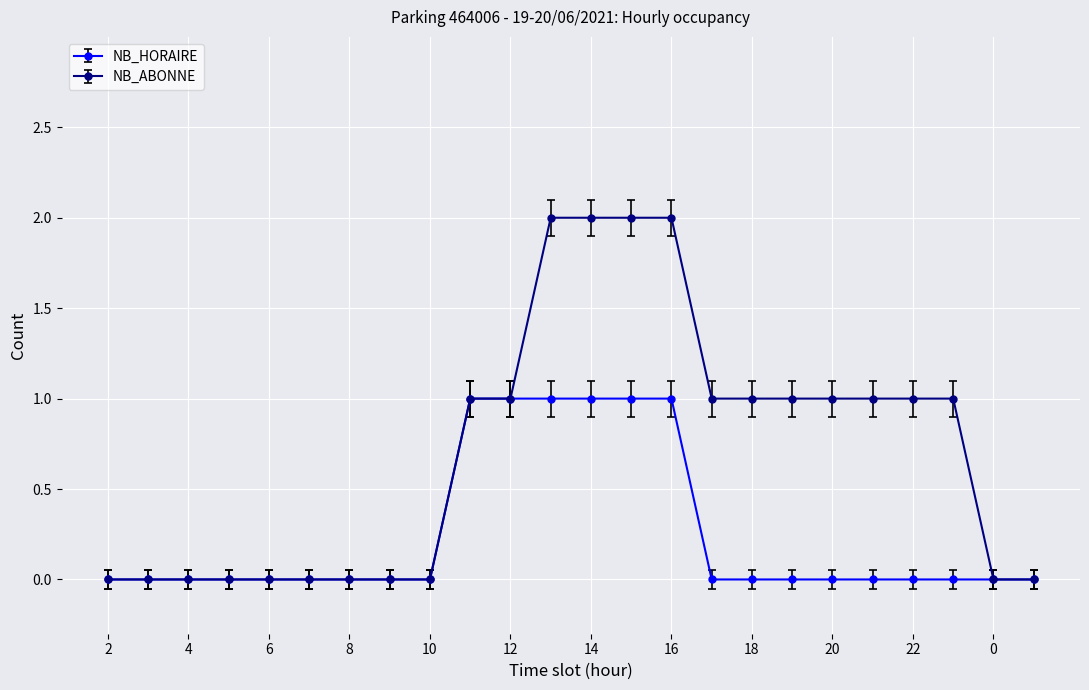

Which series has the widest spread of values?

NB_ABONNE